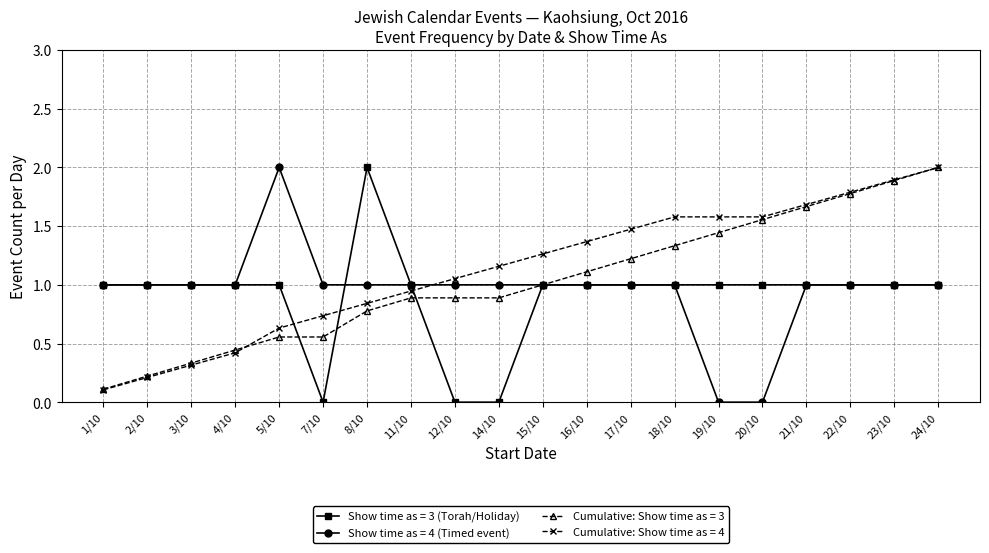

What position from the left is 19/10?

15